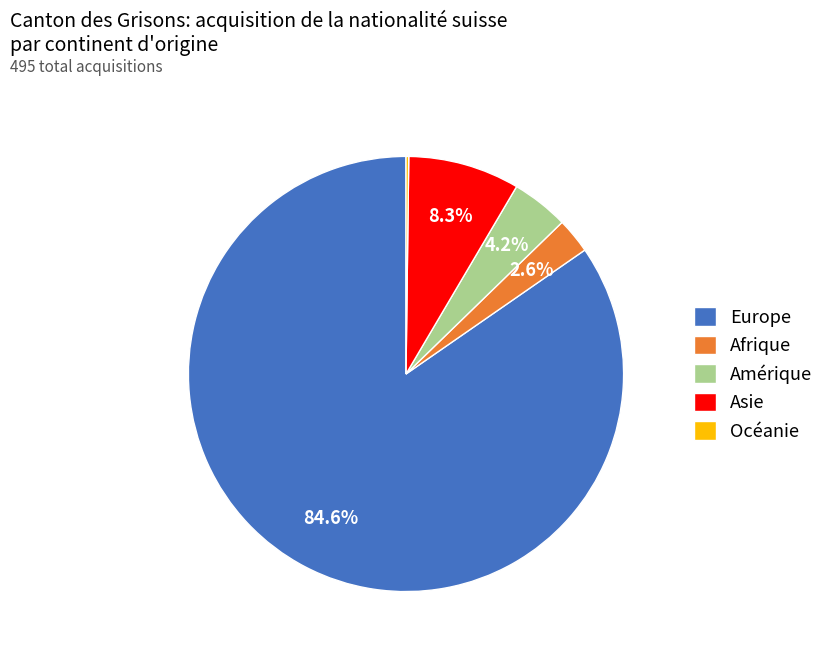

Does Afrique account for over 50% of the chart?

No